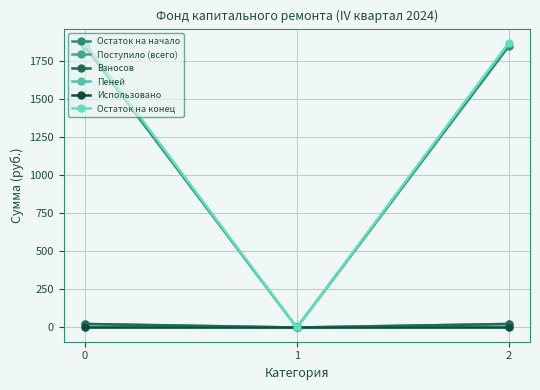

What are all the series names shown in the legend?

Остаток на начало, Поступило (всего), Взносов, Пеней, Использовано, Остаток на конец